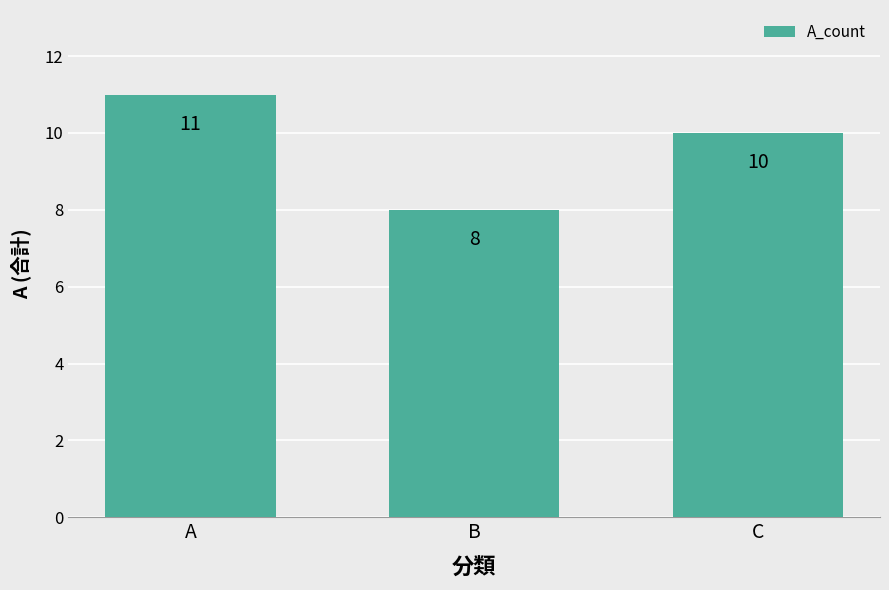

Reading left to right, transcribe all the data shown in this chart.

11	8	10